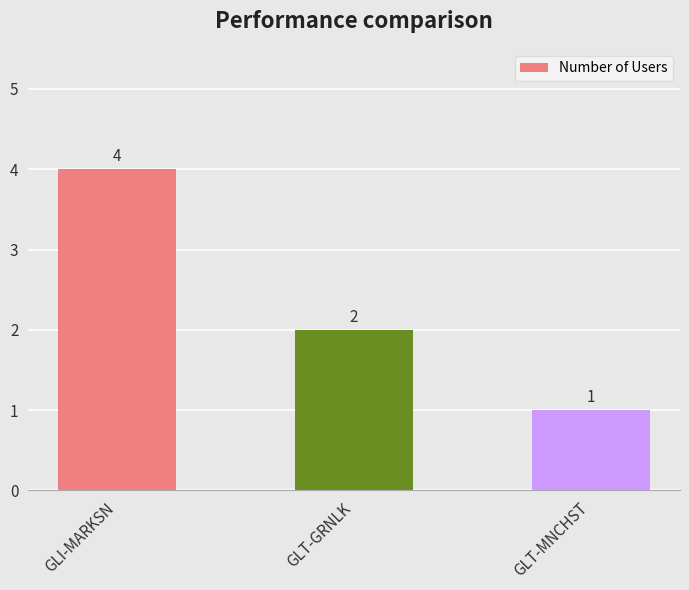

The chart shows a value of 1 at GLT-MNCHST. True or false?

True